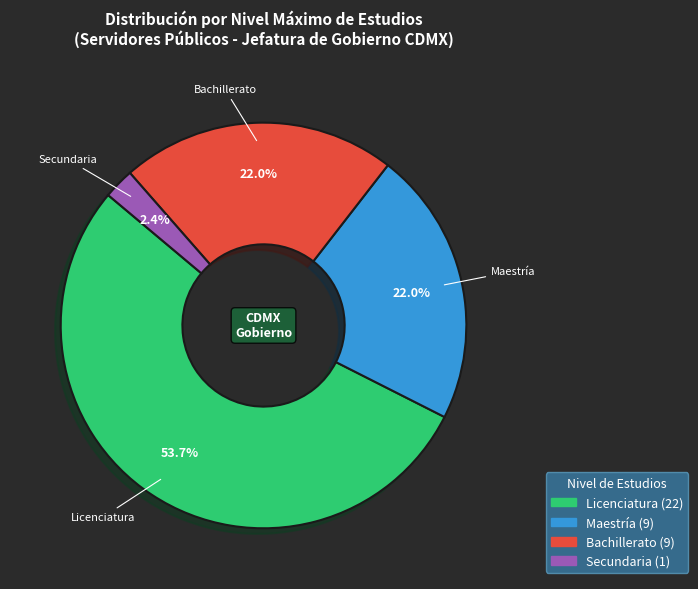

How many segments does this pie chart have?

4